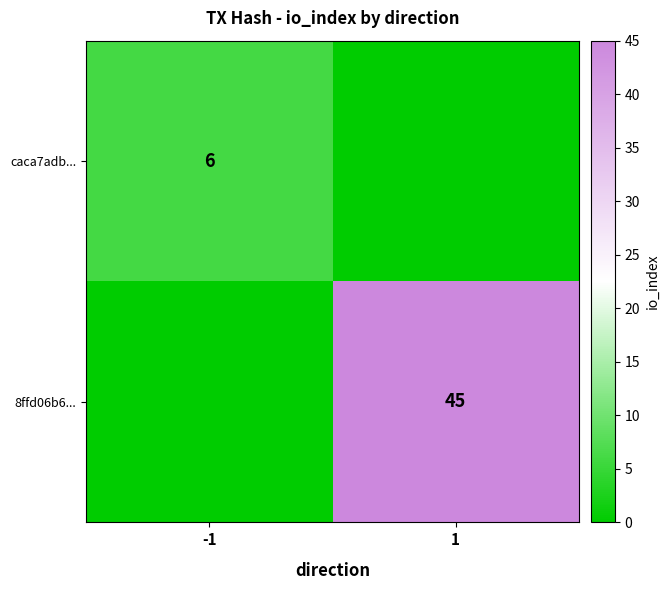

The value of 8ffd06b6... at 1 is 27. True or false?

False